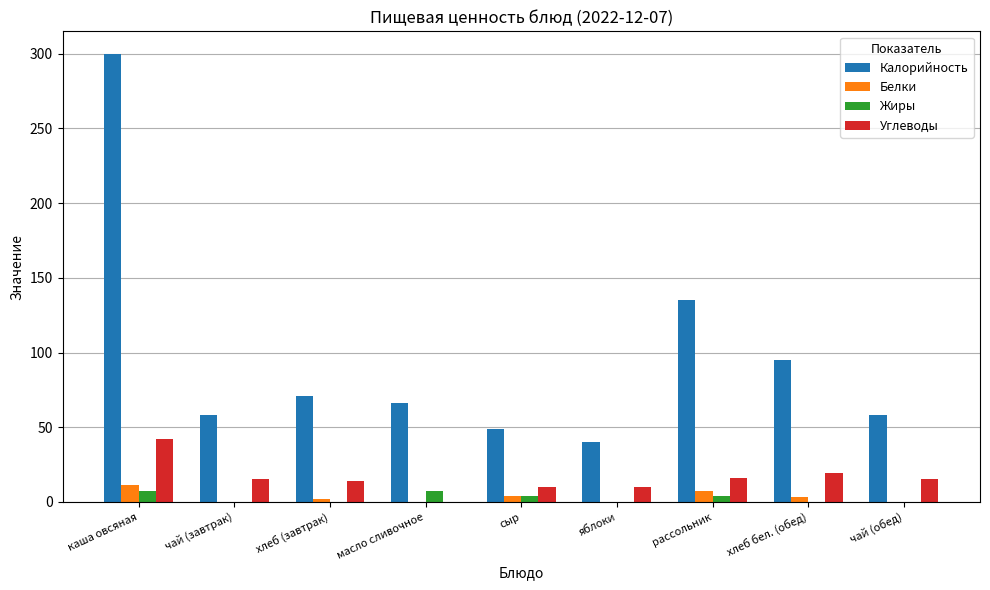

What is the highest value of the Жиры series?

7